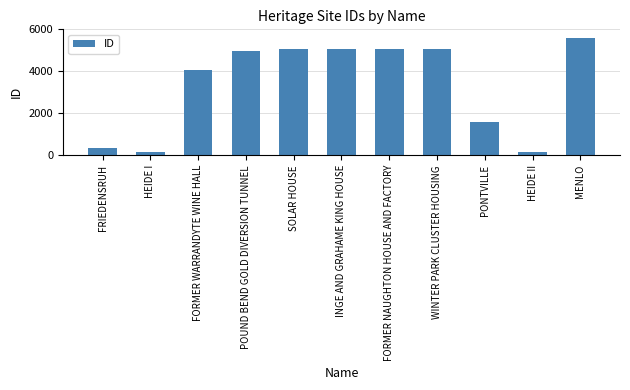

What is the value of the 9th bar from the left?

1586